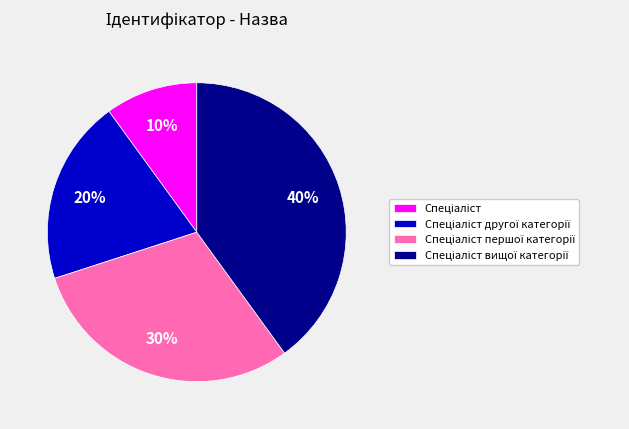

Count the number of slices in the pie.

4